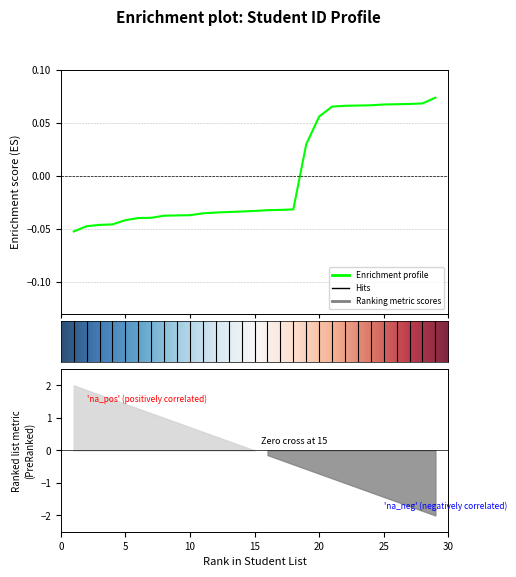

List the labels in order of value, largest first.

29, 28, 27, 26, 25, 24, 23, 22, 21, 20, 19, 18, 17, 16, 15, 14, 13, 12, 11, 10, 9, 8, 7, 6, 5, 4, 3, 2, 1